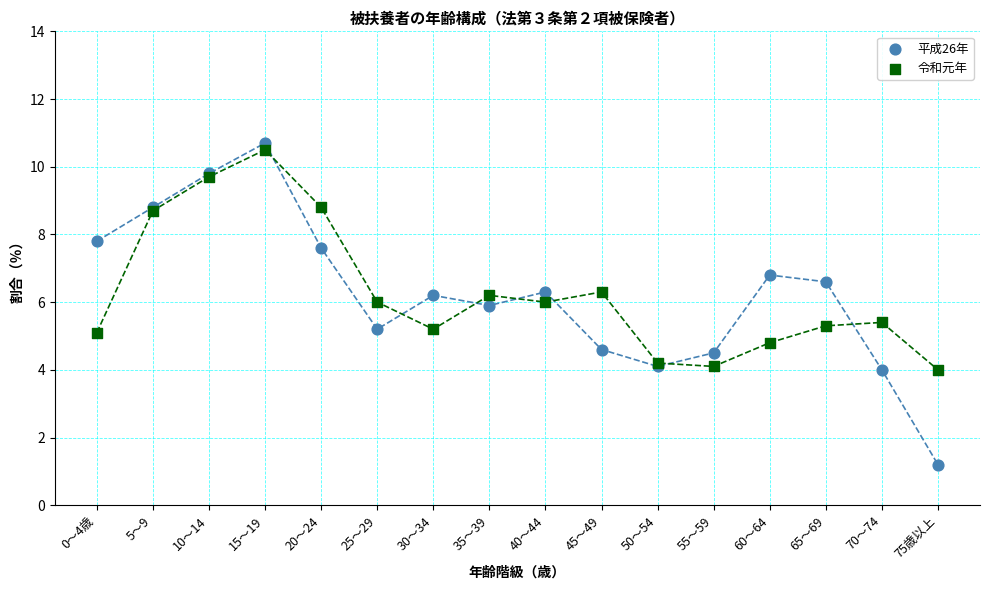

In the 令和元年 series, what Y value is closest to 7?

6.3